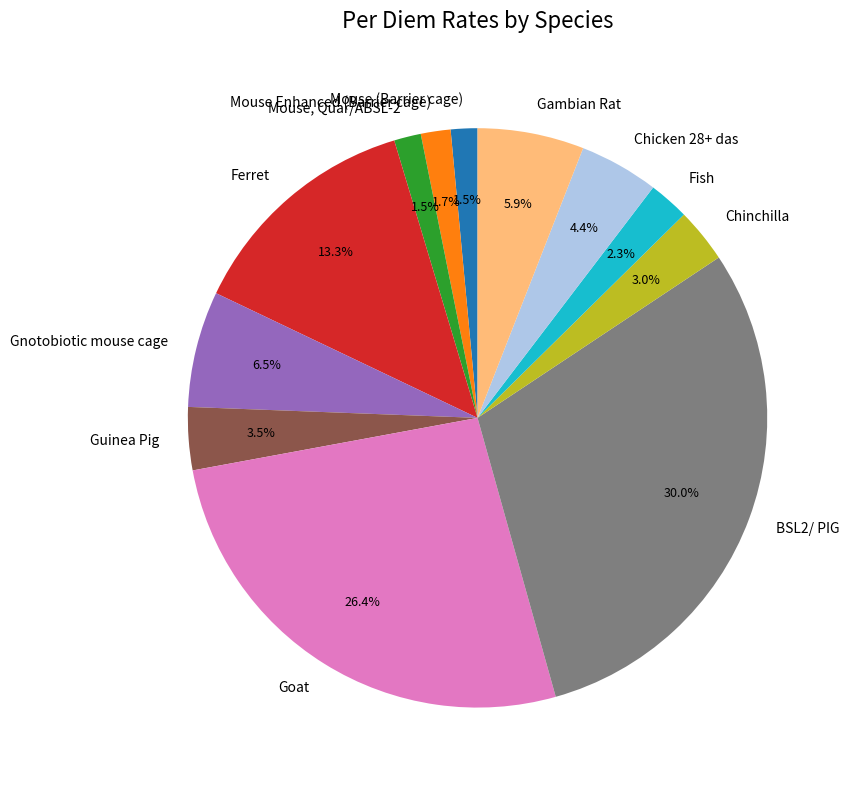

Does any single category account for the majority?

No